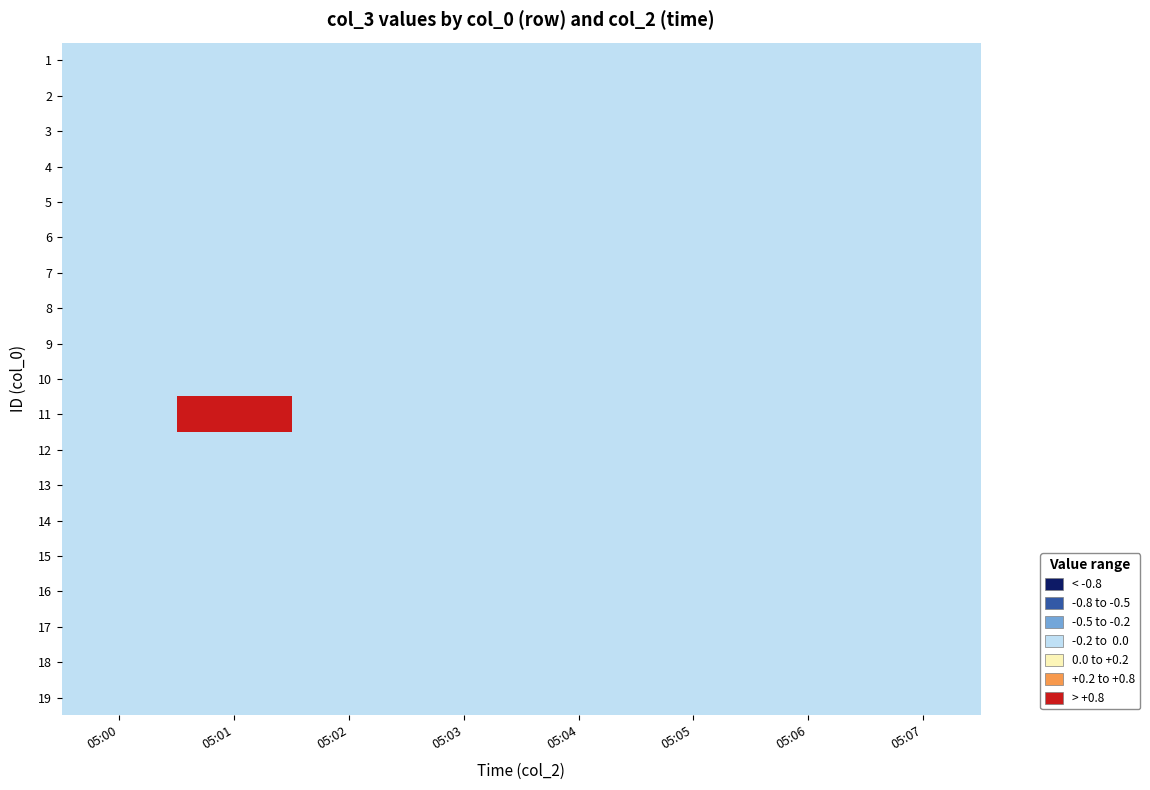

What is the difference between the highest and lowest values at 05:01?

1